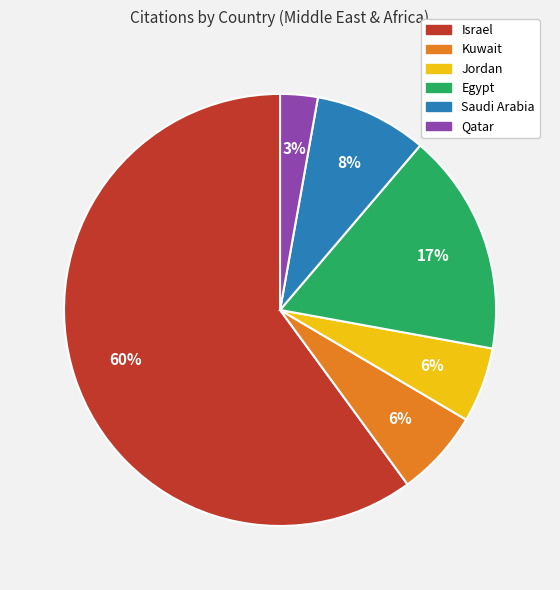

To the nearest percent, what is the difference between the largest and smallest slice percentages?

57%